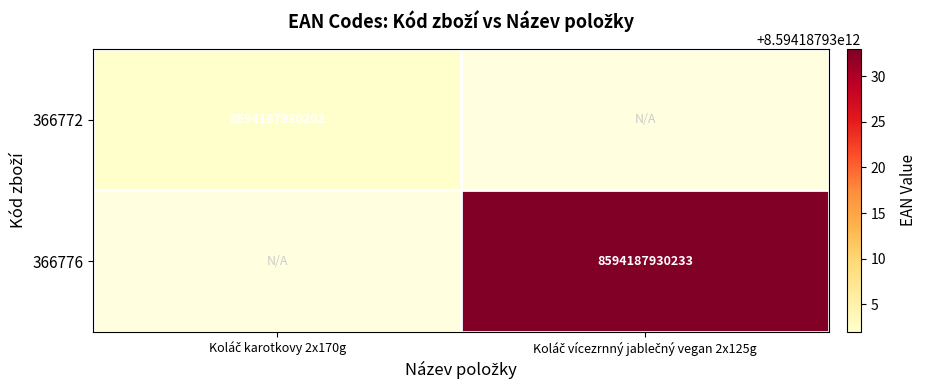

What is the total value across all series at Koláč karotkovy 2x170g?

8594187930202